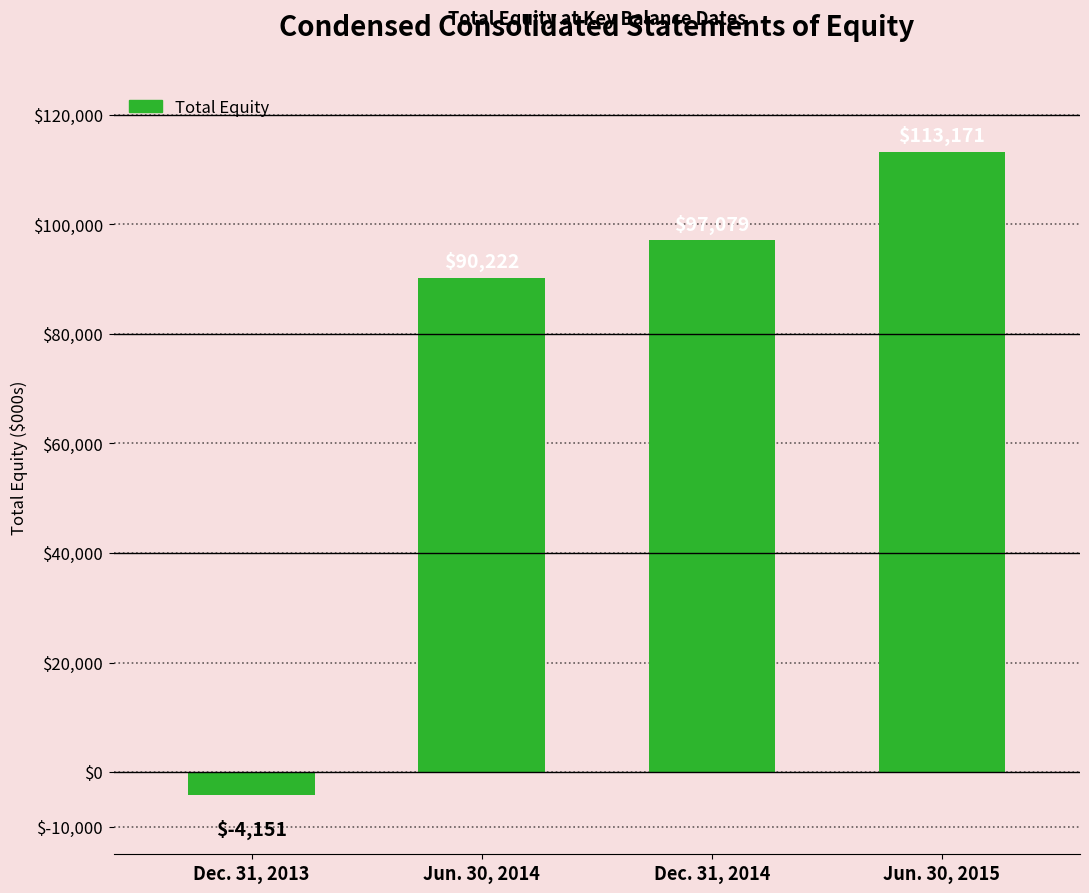

How many negative values are there?

1